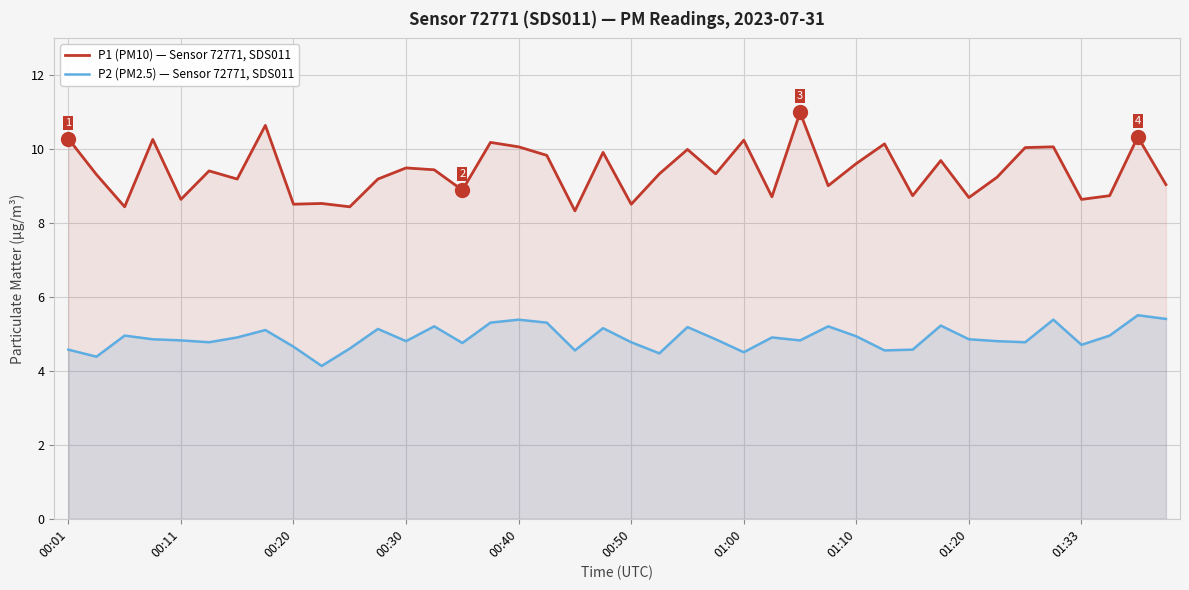

At which category is the sum across all series the highest?

38